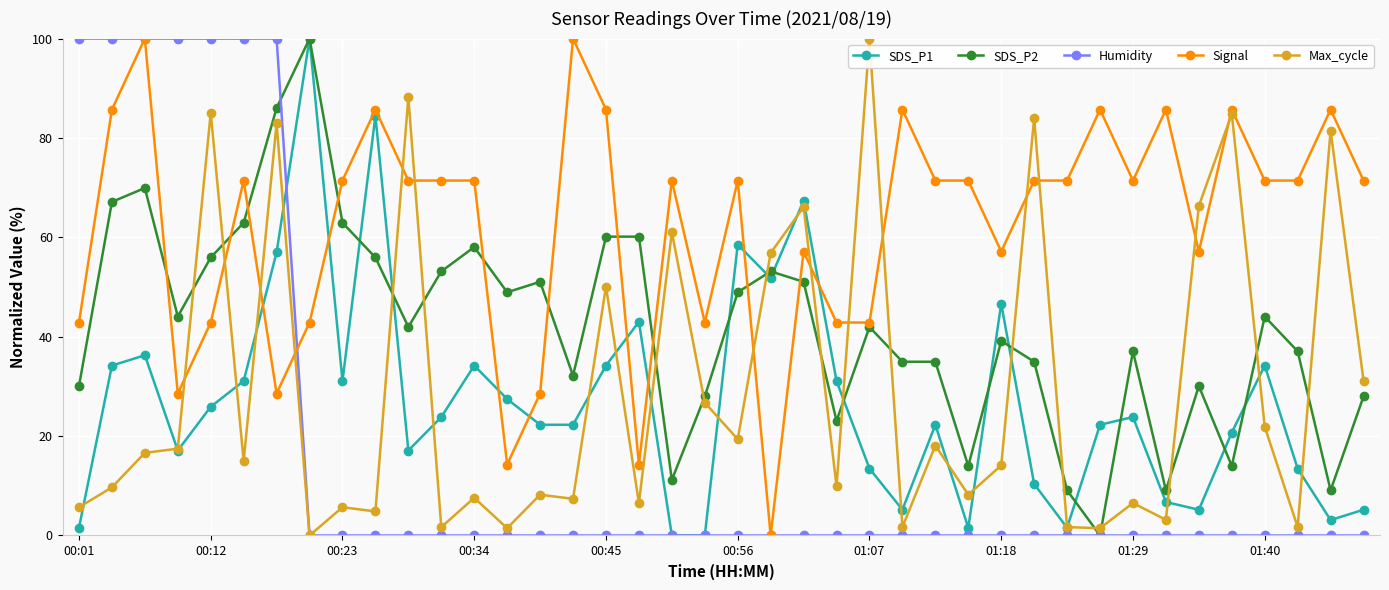

True or false: SDS_P1 has more than 1 interior local peaks.

True